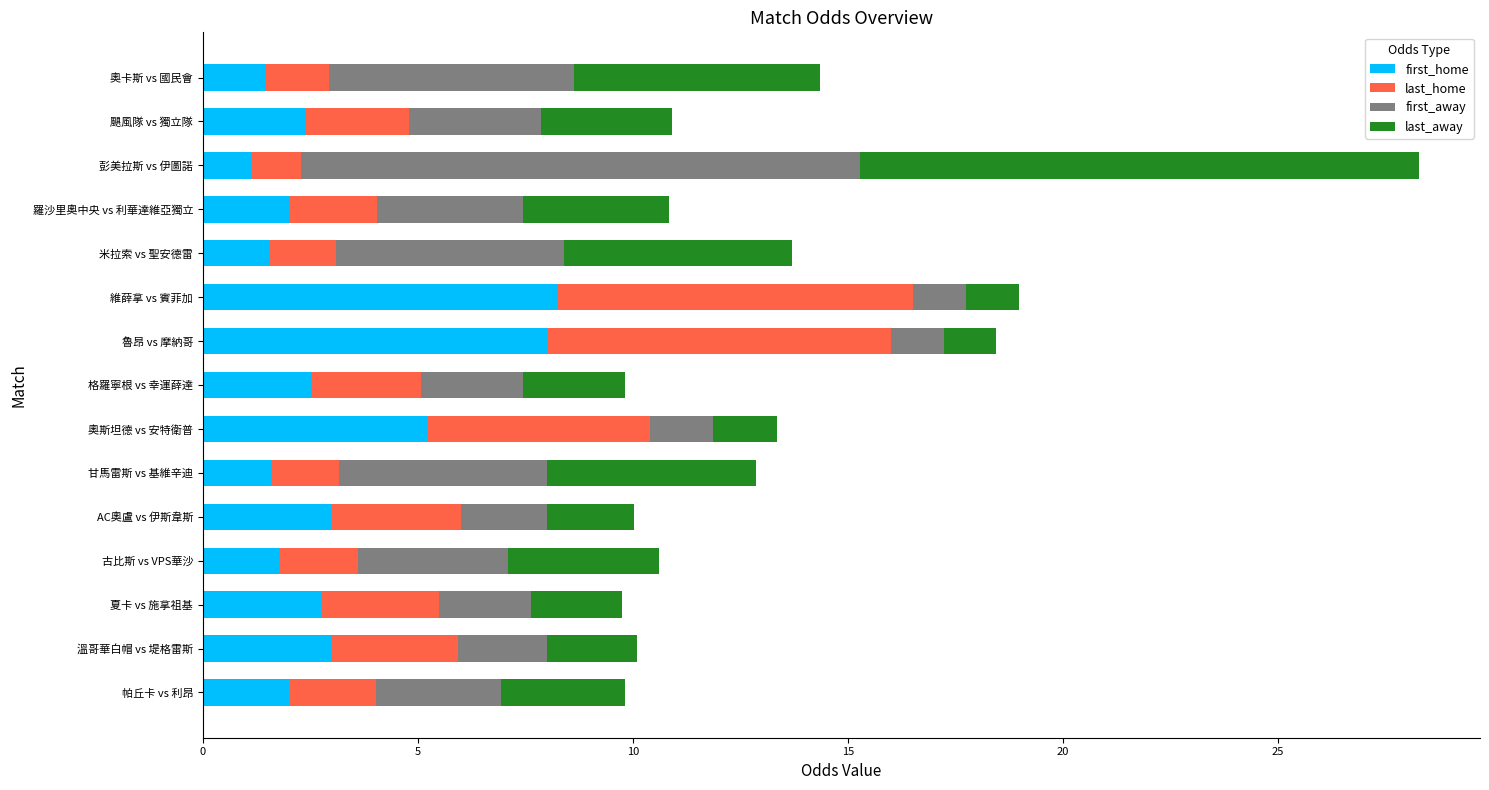

What is the total value across all series at 奧斯坦德 vs 安特衛普?

13.3